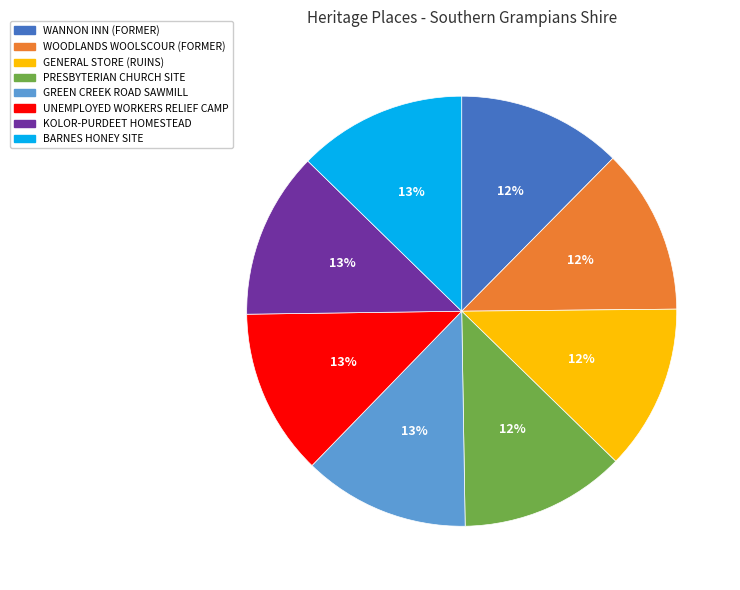

To the nearest percent, what is the average slice percentage?

12%